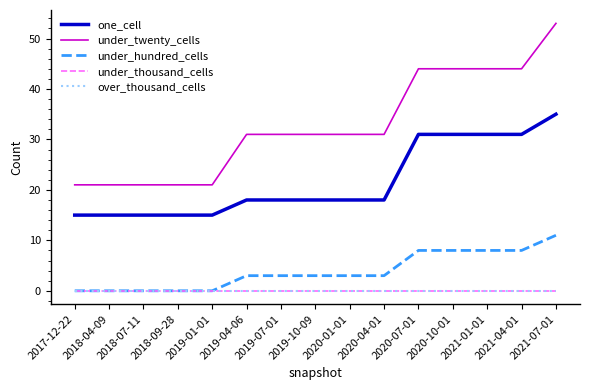

Does the chart have visible grid lines?

No